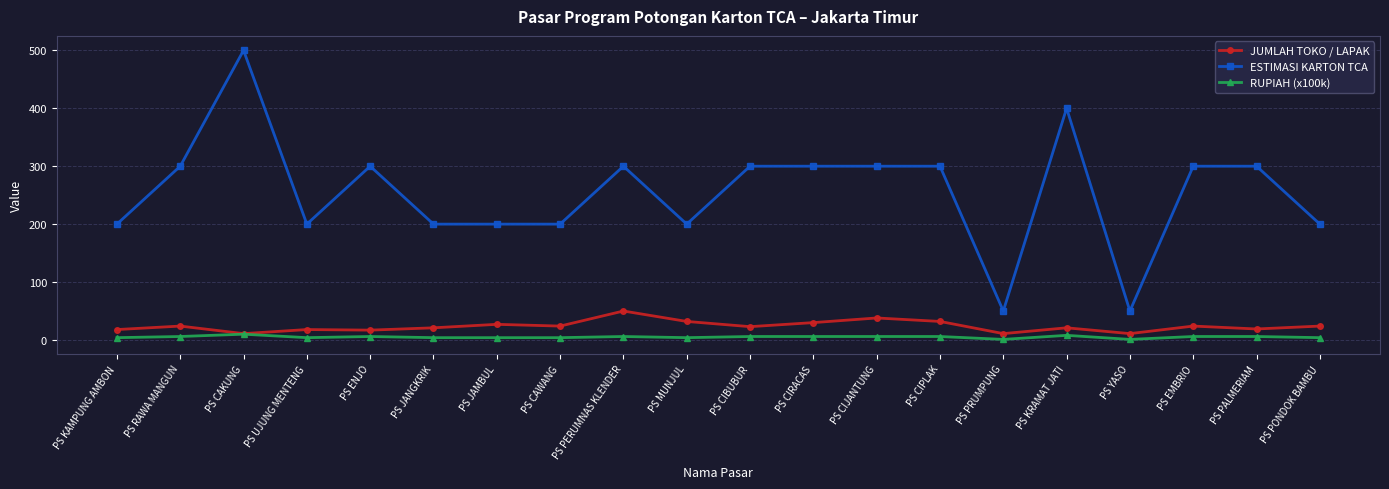

True or false: ESTIMASI KARTON TCA and RUPIAH (x100k) intersect in this chart.

False